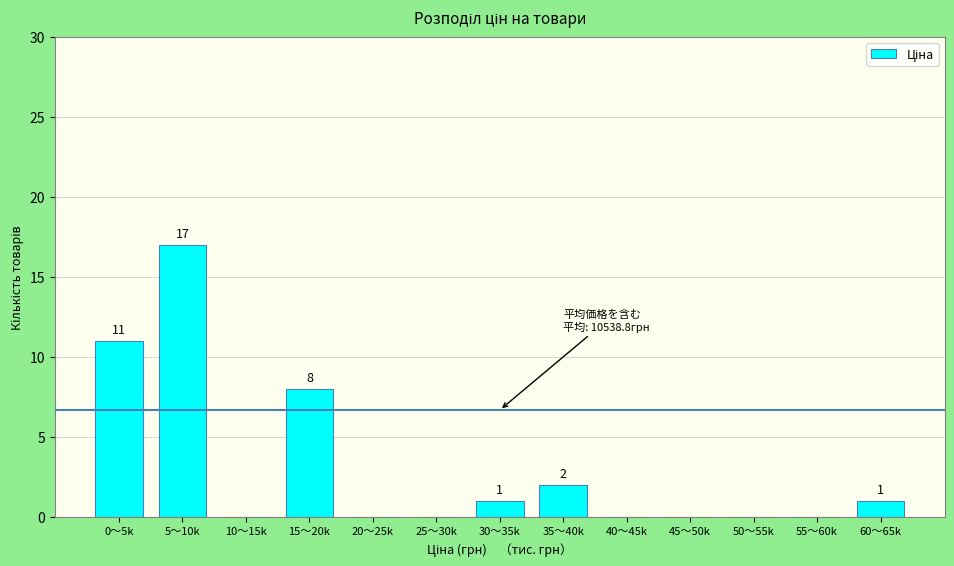

Reading left to right, list all the values displayed in this chart.

0〜5k=11	5〜10k=17	10〜15k=0	15〜20k=8	20〜25k=0	25〜30k=0	30〜35k=1	35〜40k=2	40〜45k=0	45〜50k=0	50〜55k=0	55〜60k=0	60〜65k=1